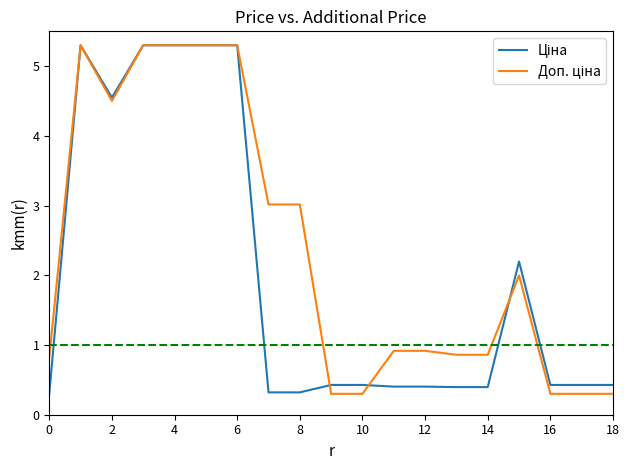

What is the minimum value shown in the chart?

0.3